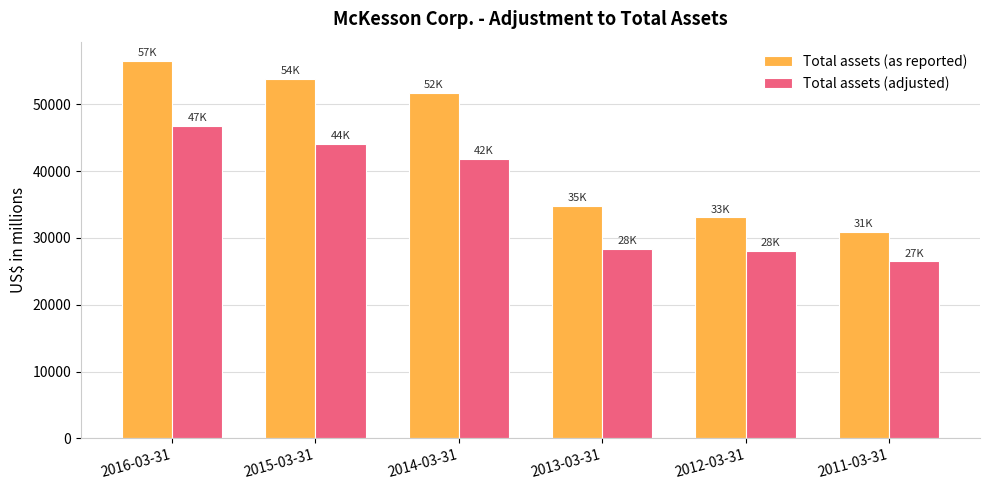

How many bars are there in each group?

2